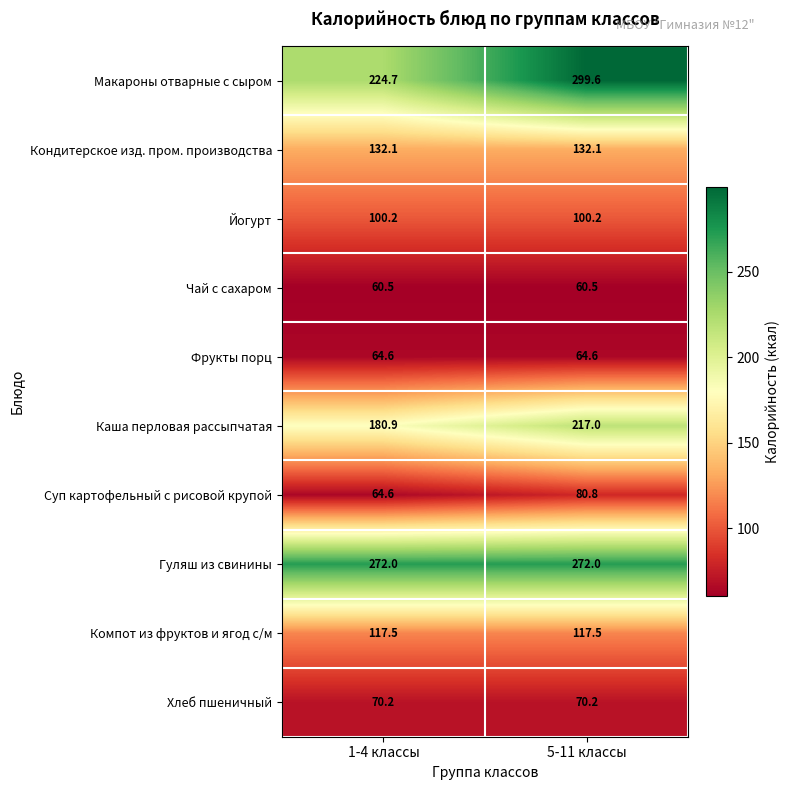

Which category has the lowest value in the Суп картофельный с рисовой крупой series?

1-4 классы